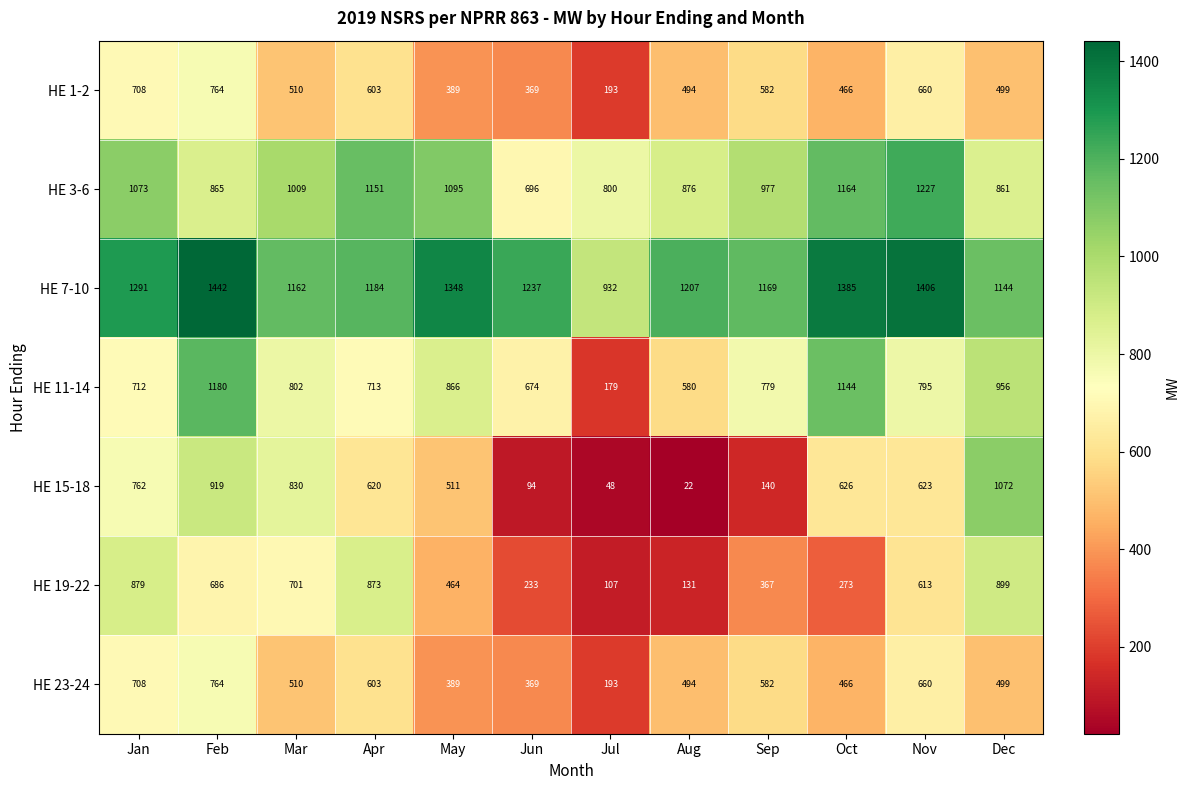

What is the maximum value shown in the chart?

1442